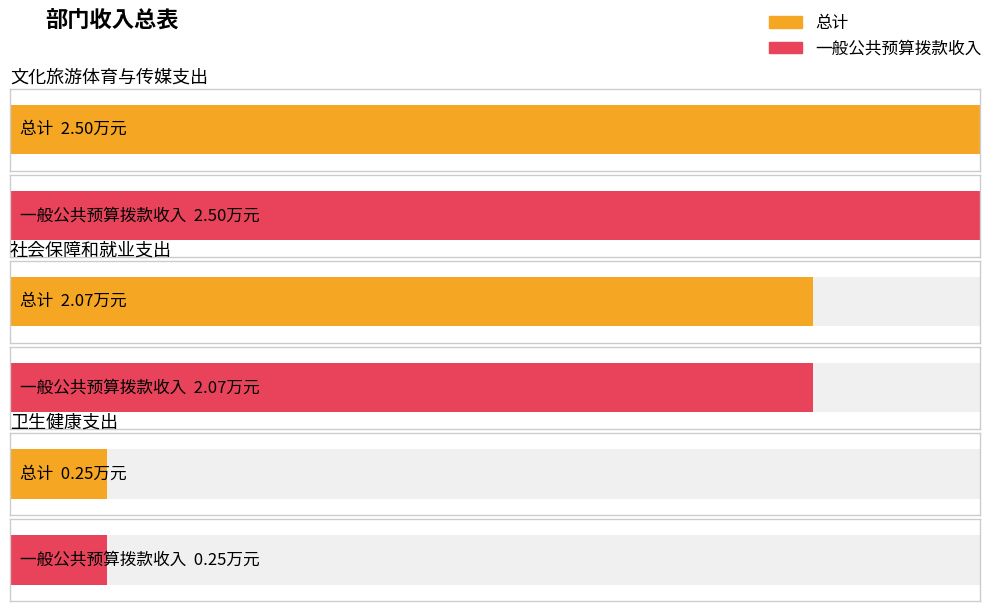

Which series has the largest total across all categories?

总计